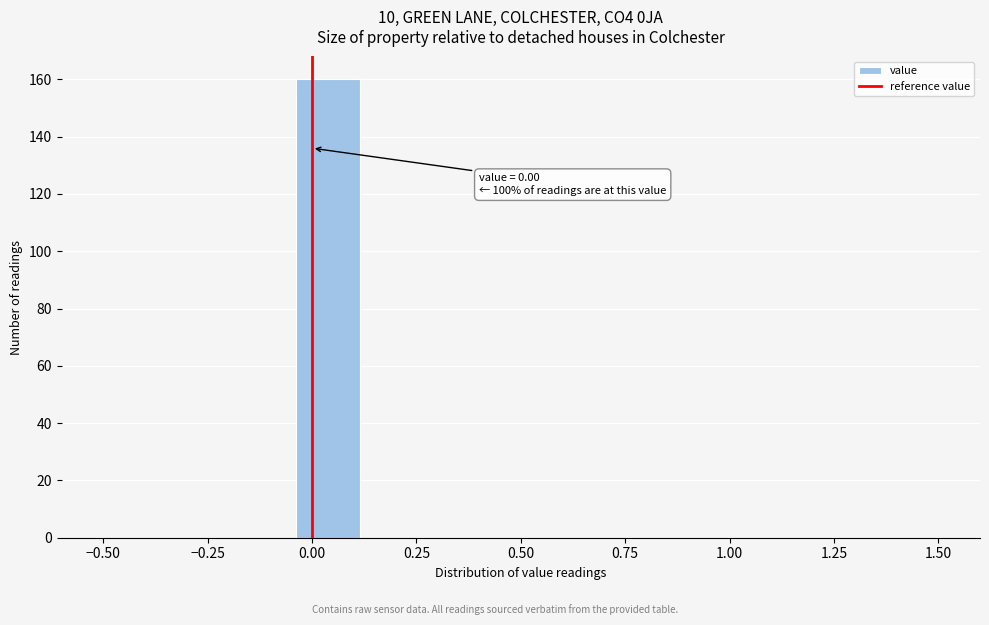

Read against the x-axis, roughly where is the centre of the tallest bar?

0.05